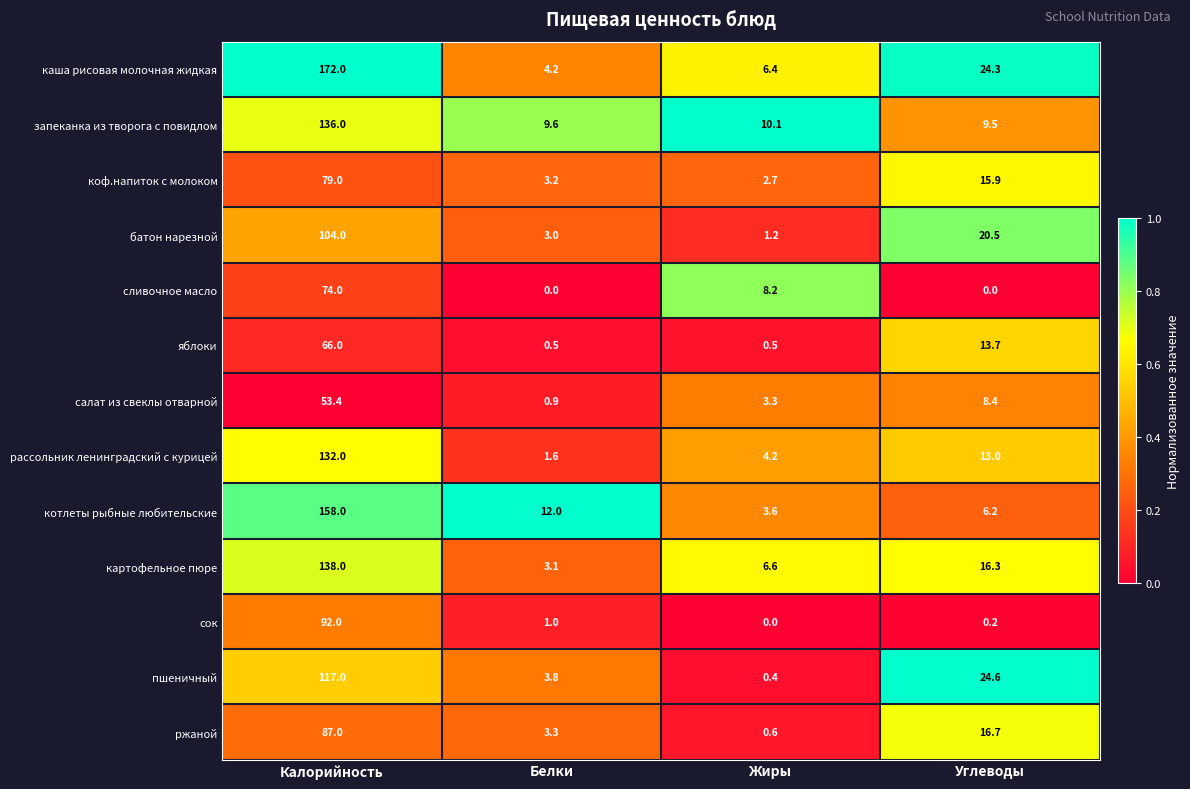

At which category is the sum across all series the highest?

Калорийность